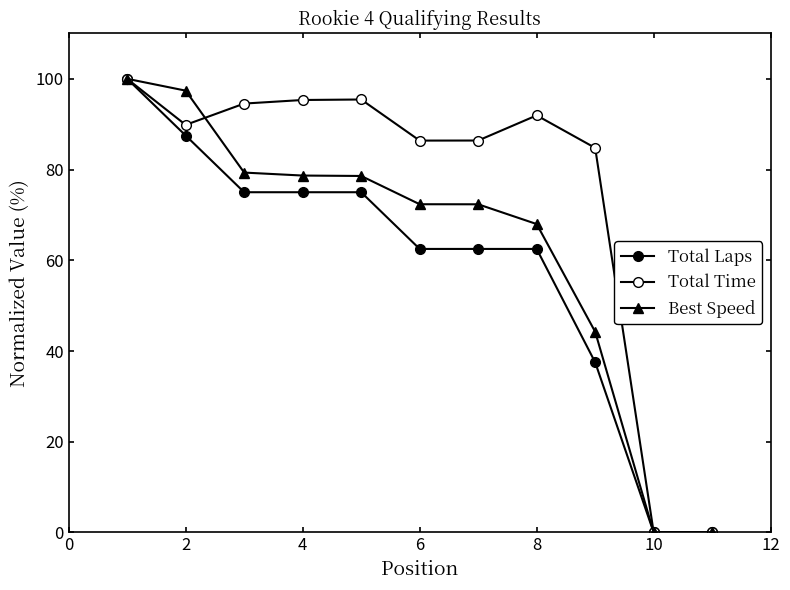

Count the number of categories in the chart.

11